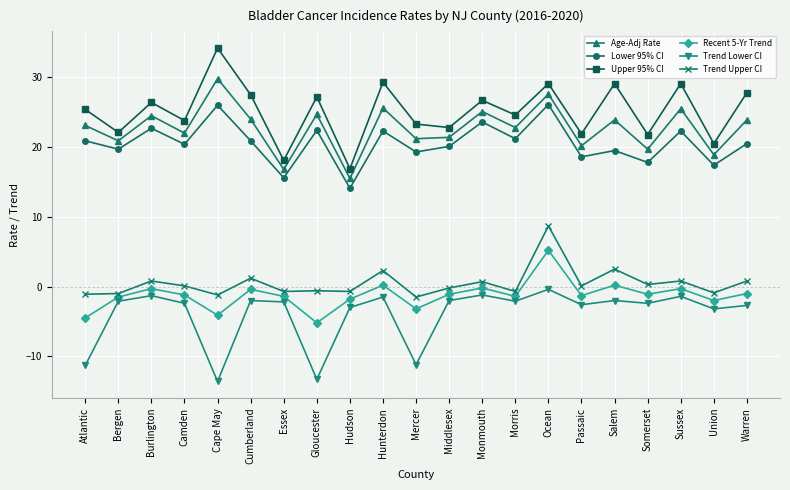

What is the label of the 15th point from the left?

Ocean